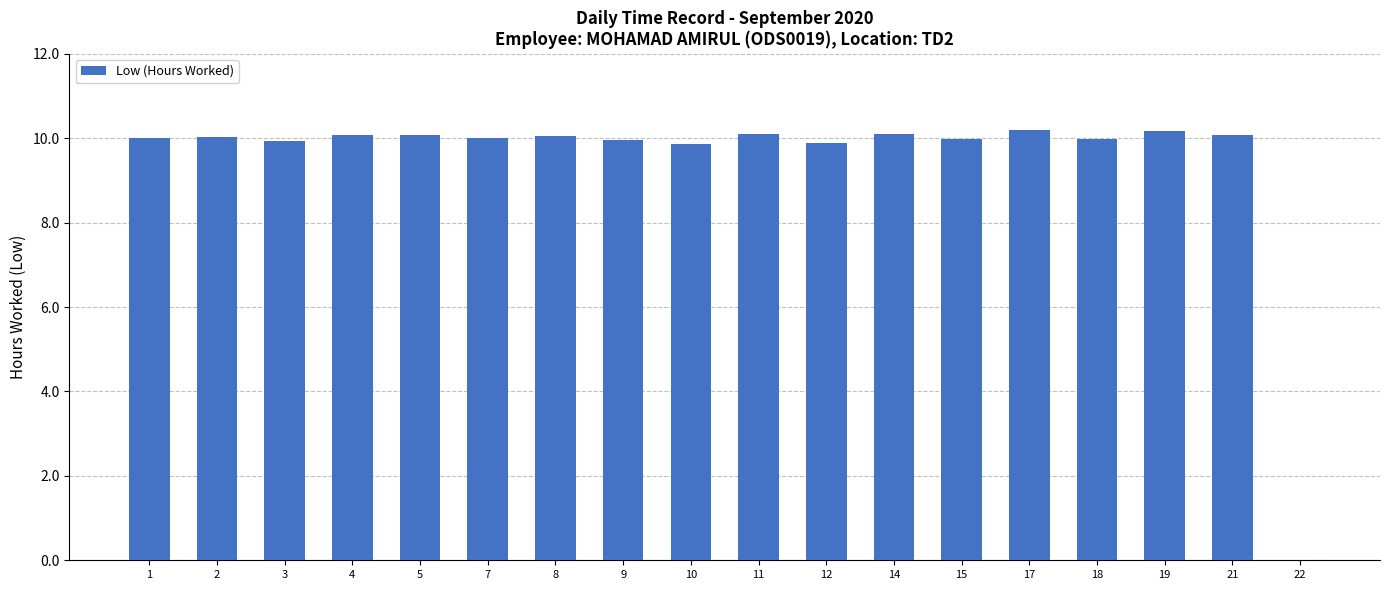

Count the number of categories in the chart.

18